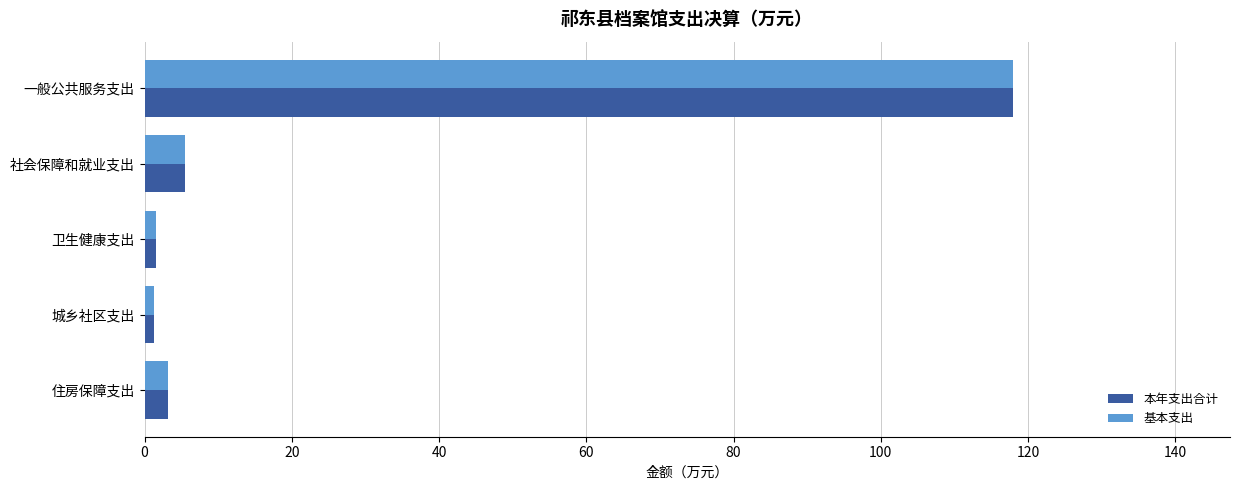

What are all the series names shown in the legend?

本年支出合计, 基本支出